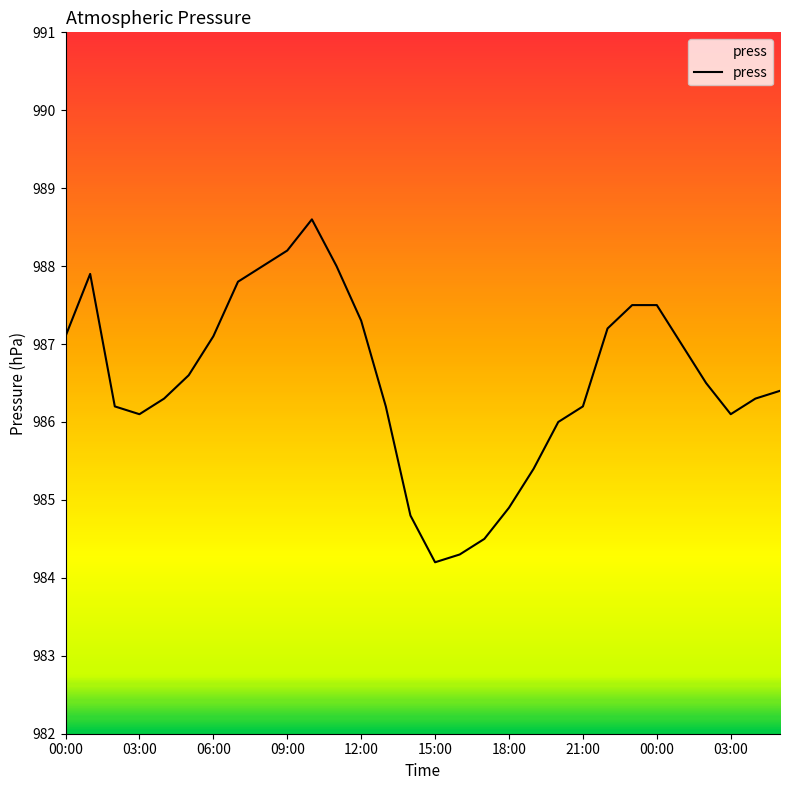

What is the minimum value shown in the chart?

984.2